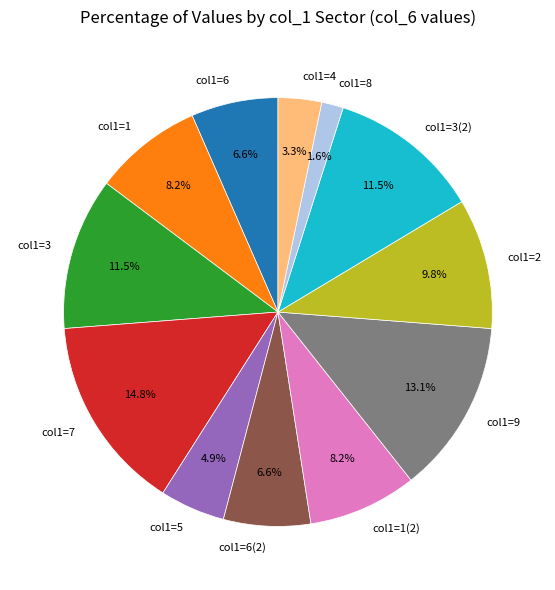

Which has a higher value, col1=2 or col1=1?

col1=2